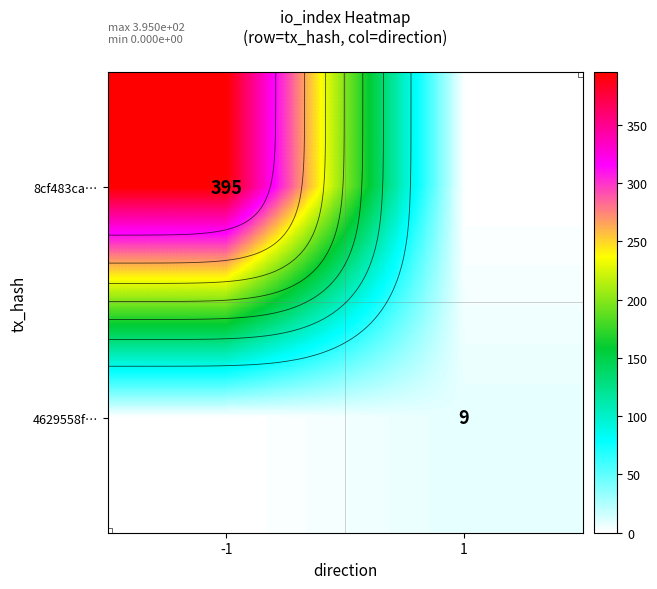

What is the total value across all series at 1?

9